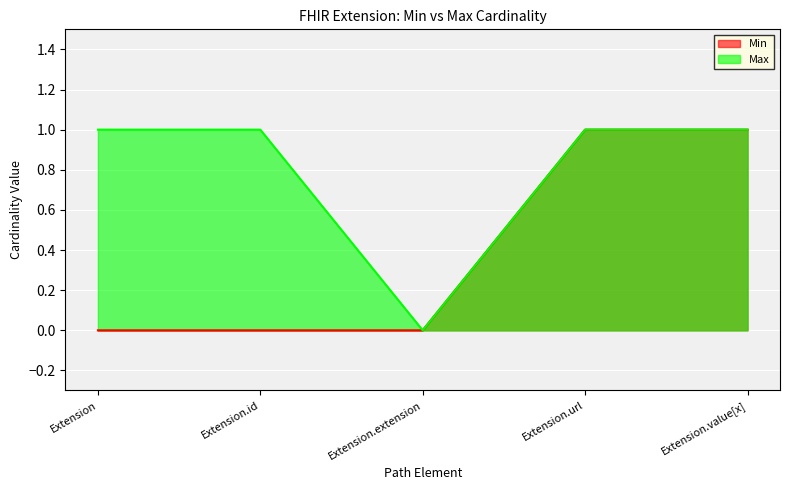

Count the number of categories in the chart.

5